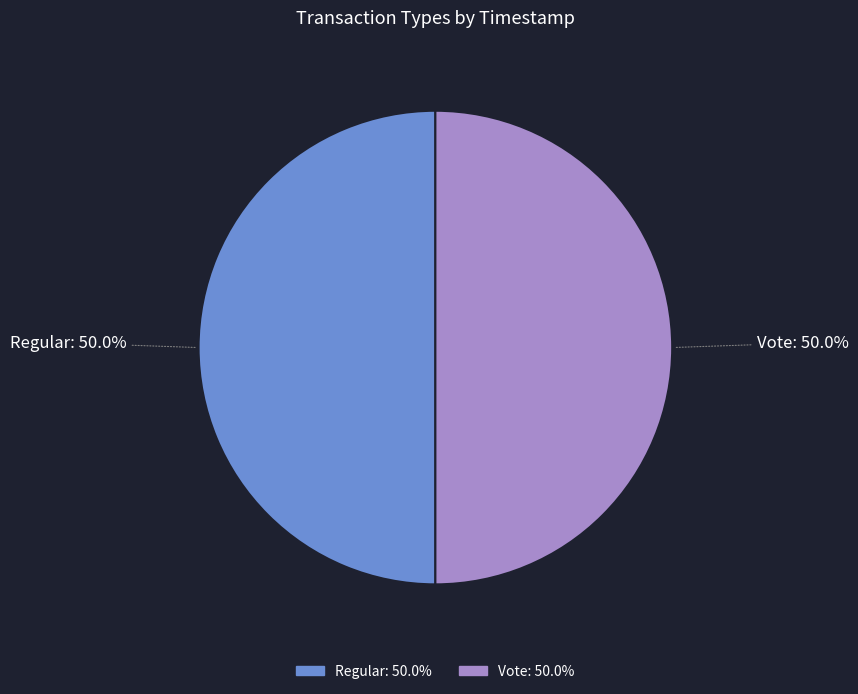

What is the total percentage of Vote and Regular?

100.0%